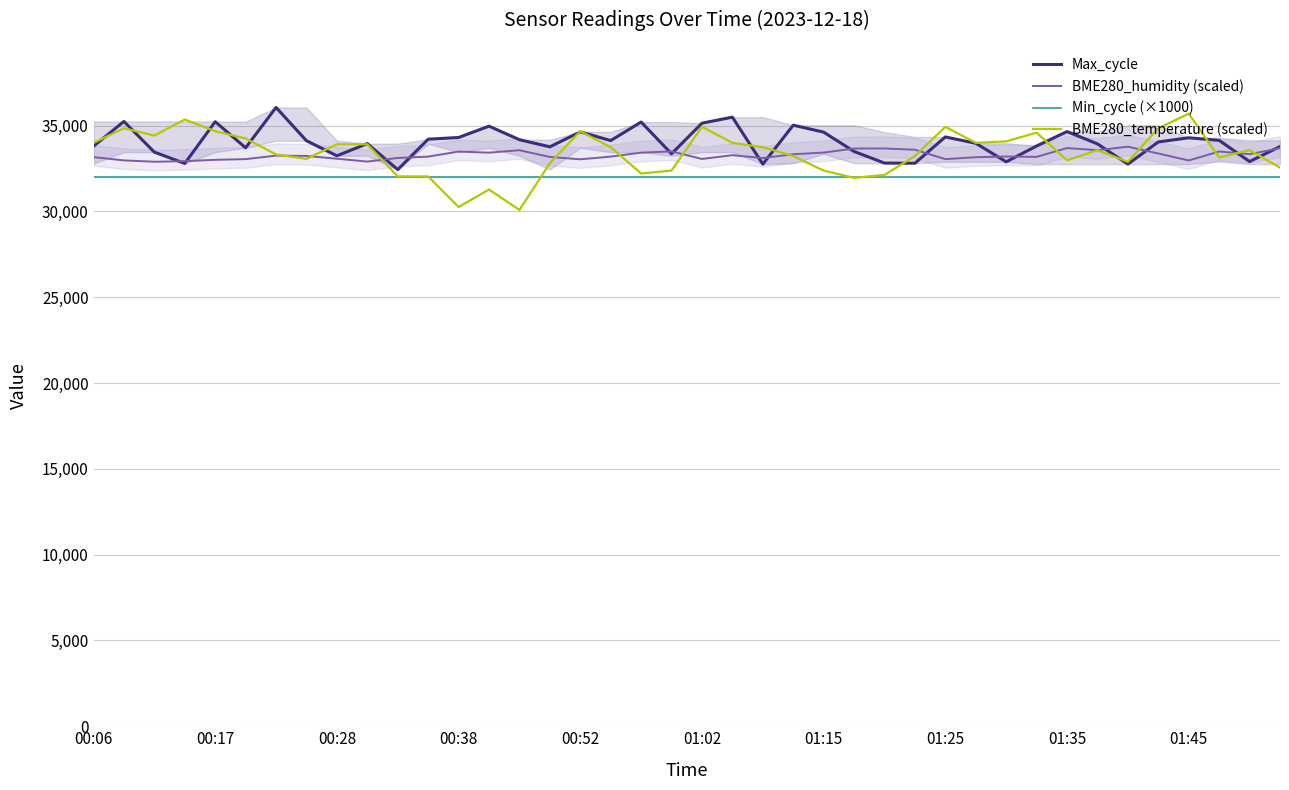

The value of BME280_temperature (scaled) at 00:28 is 33915.0. True or false?

True